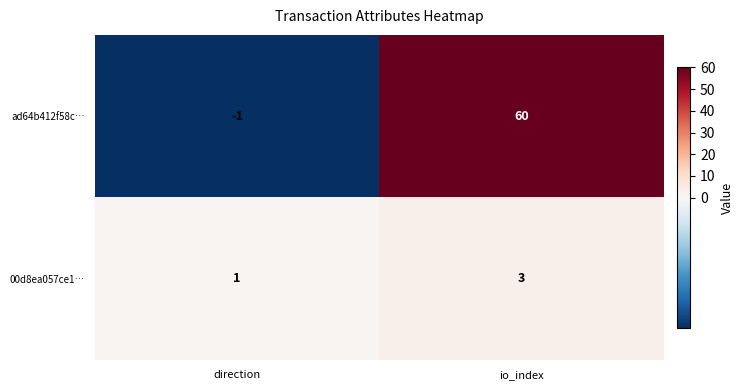

How many categories are shown in the chart?

2